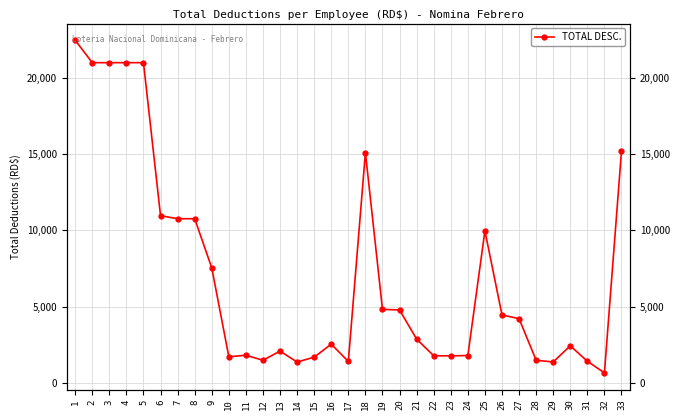

What is the average value?

7121.6